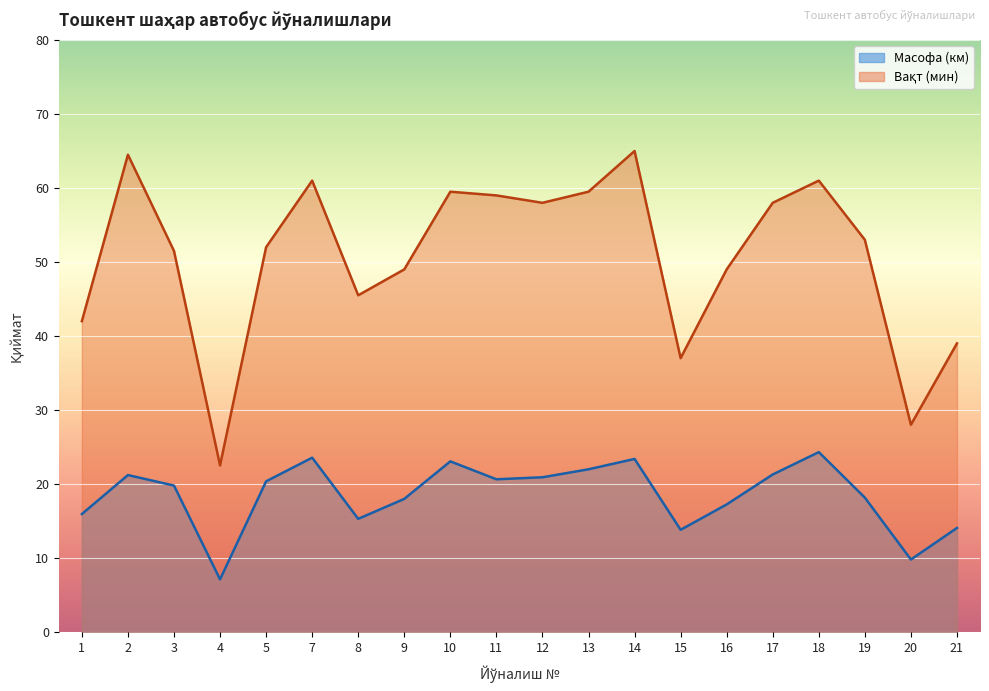

Rank the series by their maximum value, from lowest to highest.

Масофа (км), Вақт (мин)